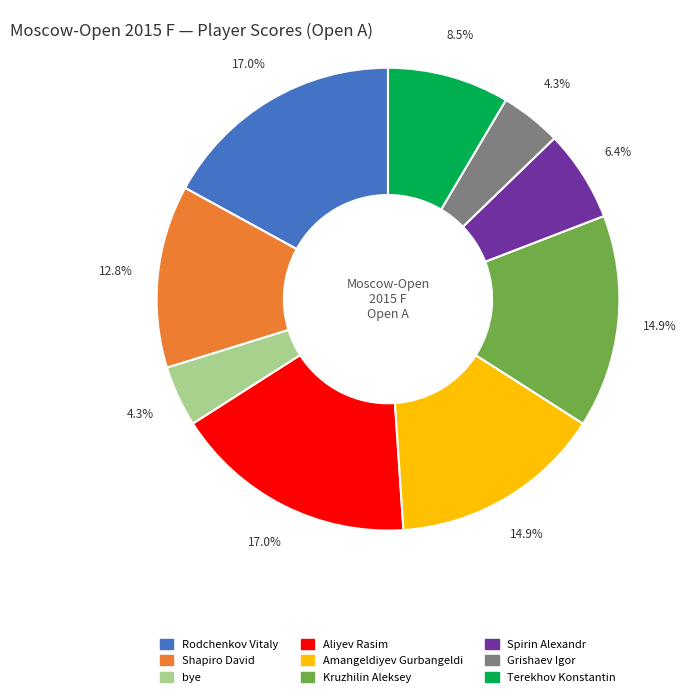

How much of the chart is everything except Amangeldiyev Gurbangeldi?

85.1%